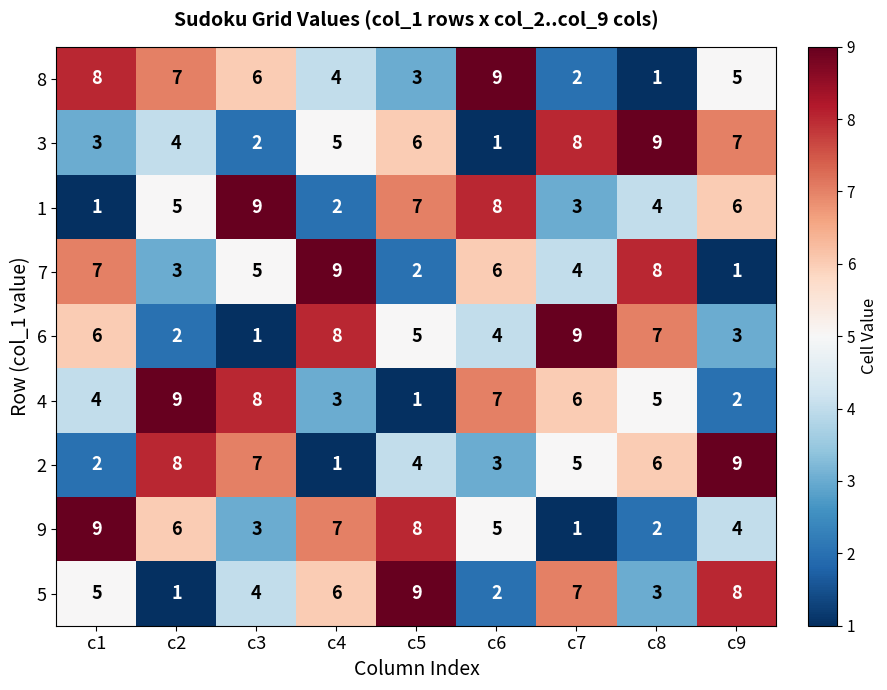

What is the difference between the second highest and second lowest values in the 9 series?

6